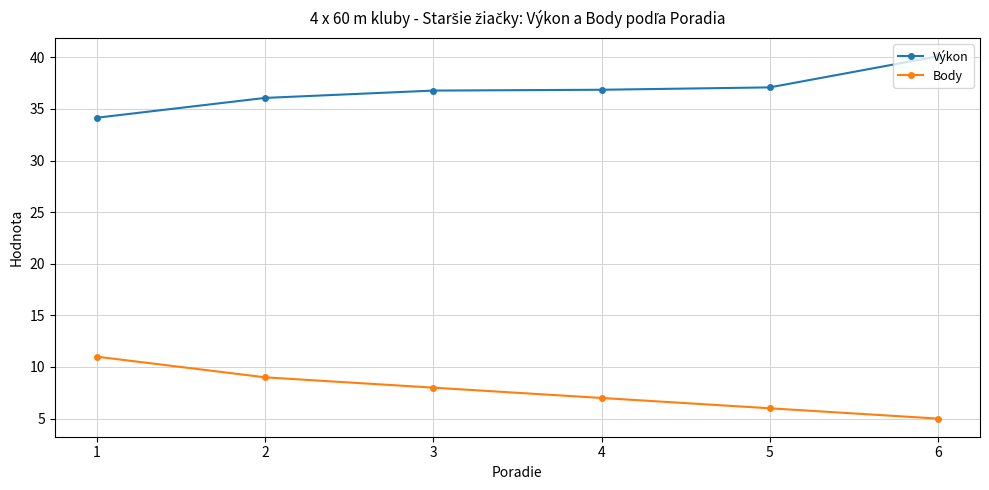

Between 2 and 4, which series saw the biggest shift?

Body